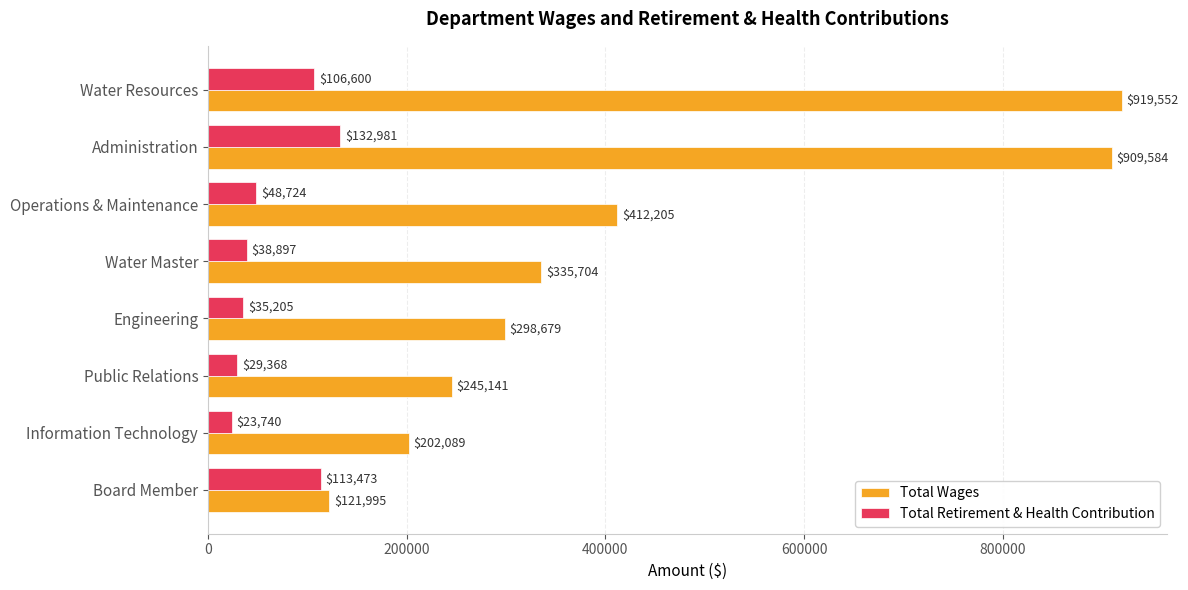

What is the difference between the highest and lowest values at Water Master?

296807